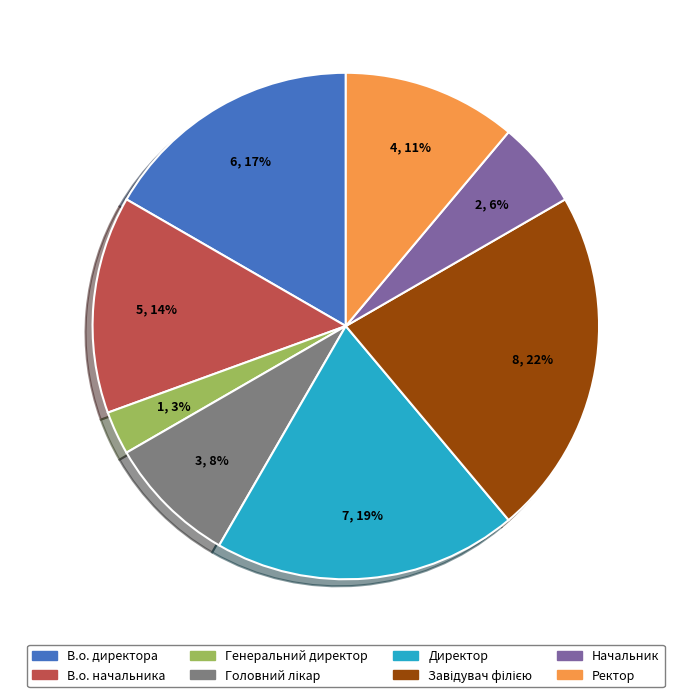

To the nearest percent, what is the average slice percentage?

12%